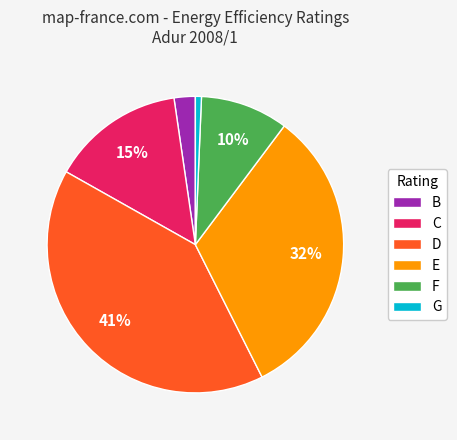

Rank the categories by value from lowest to highest.

G, B, F, C, E, D